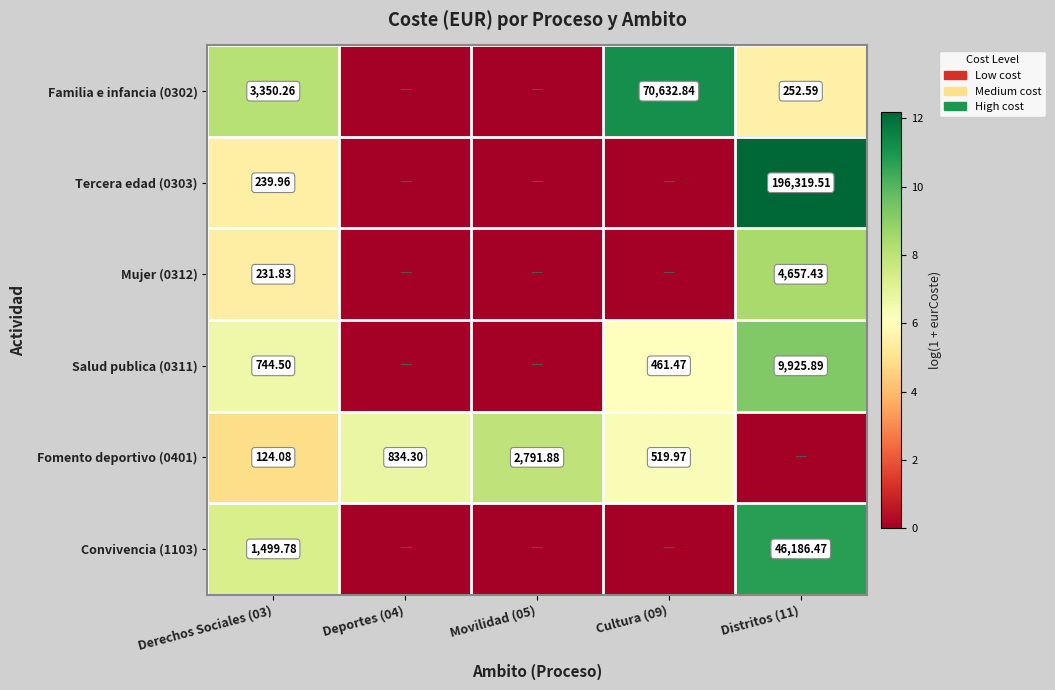

At which label is Convivencia (1103) closest to 5?

Derechos Sociales (03)